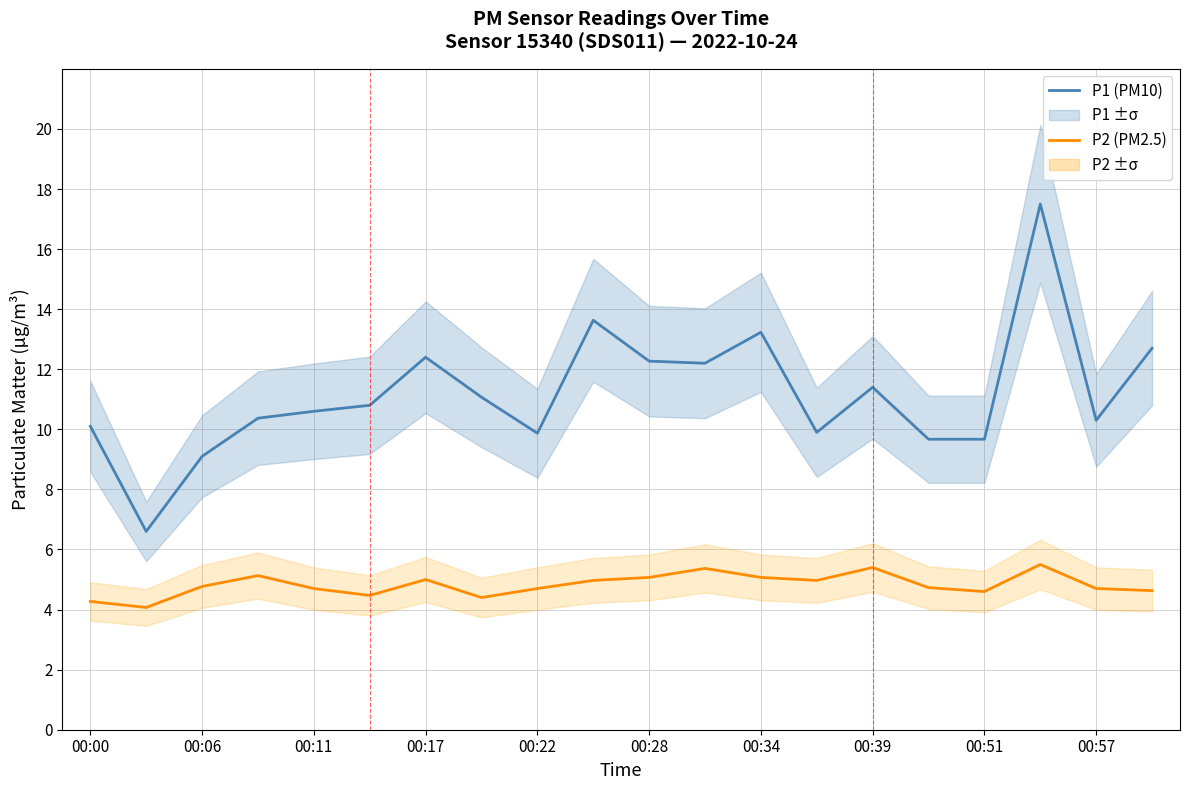

What is the value of the P2 (PM2.5) point at the 8th from the left?

4.4